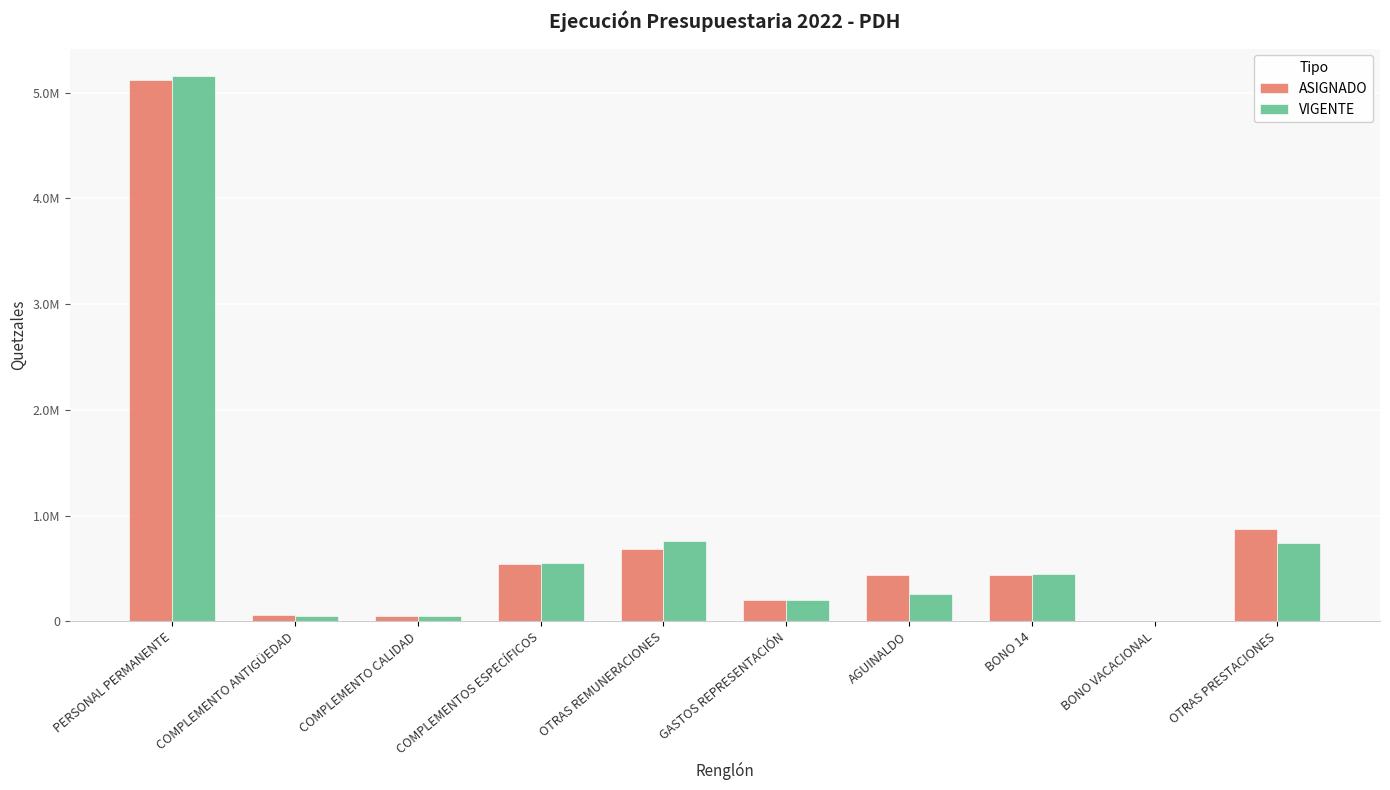

What are all the series names shown in the legend?

ASIGNADO, VIGENTE